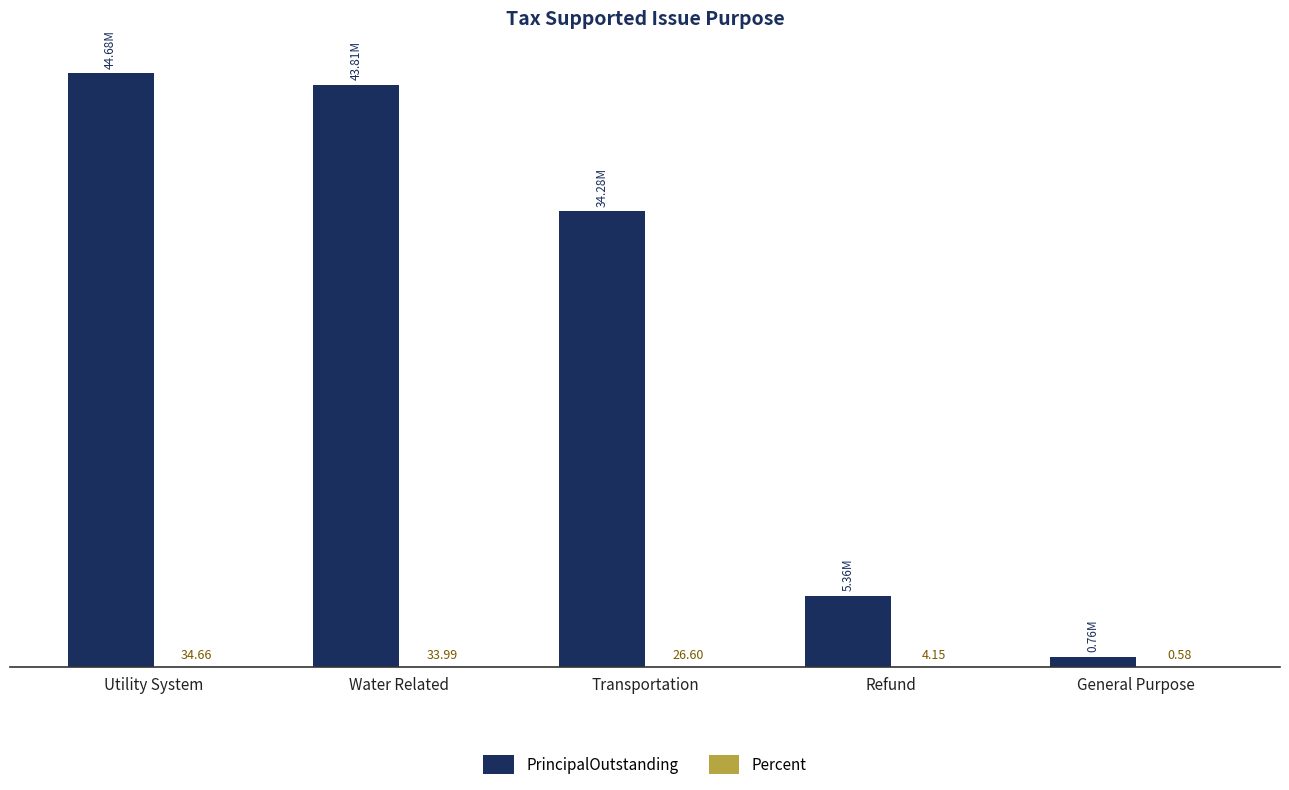

Are the bars grouped side by side (vs. stacked)?

Yes